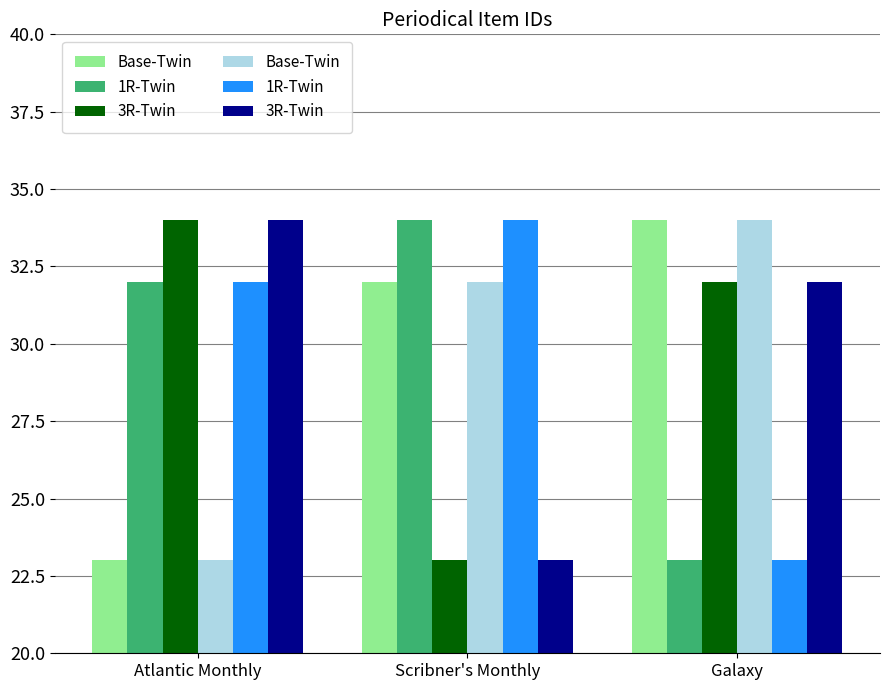

Which series has the largest total across all categories?

Base-Twin